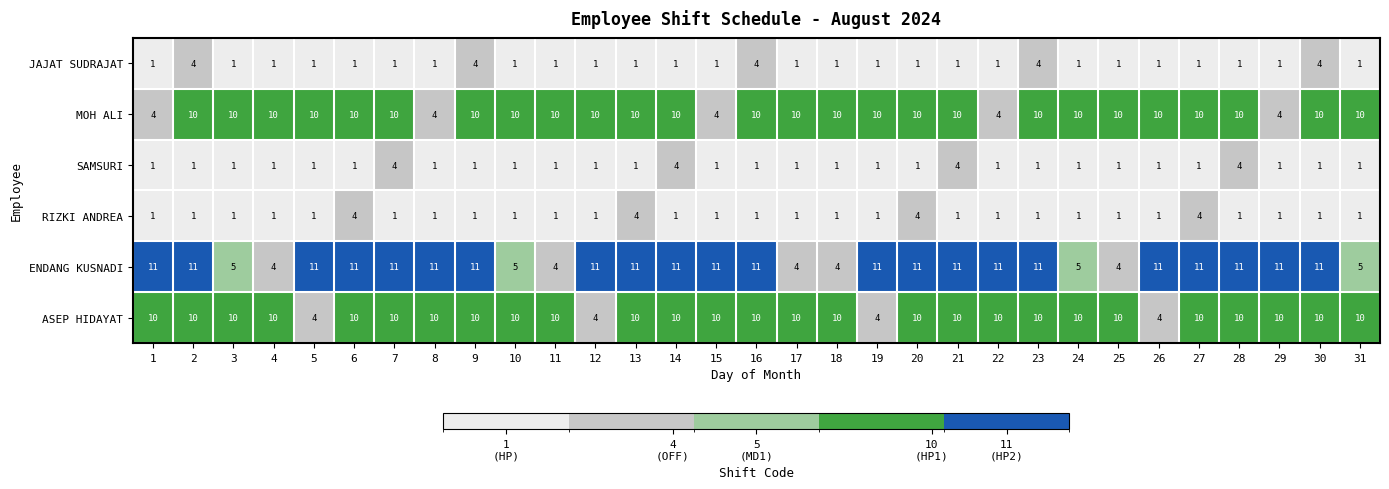

What is the maximum value for MOH ALI?

10